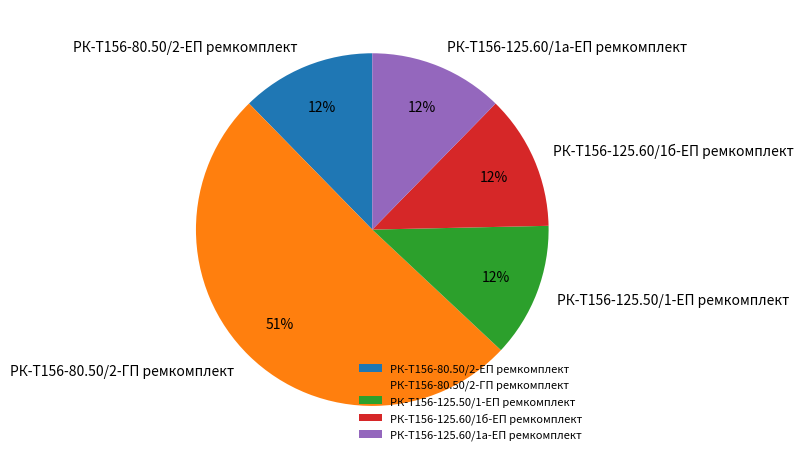

Is there a majority slice in this chart?

Yes